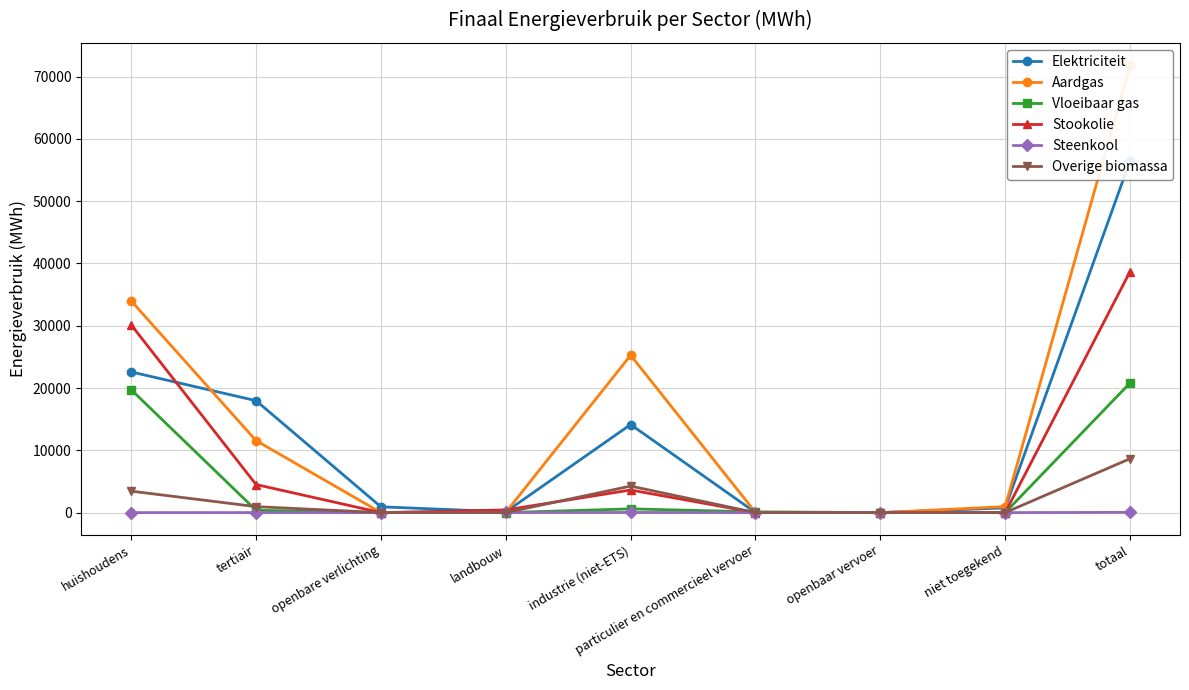

What is the value of the Elektriciteit point at the 6th from the left?

11.9